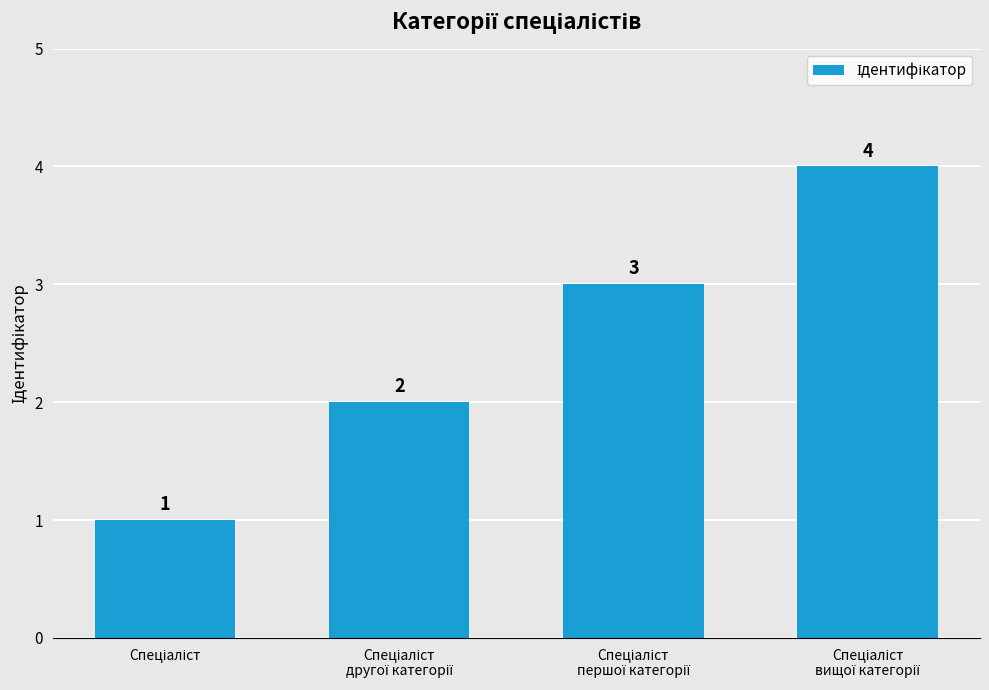

What is the maximum value shown in the chart?

4